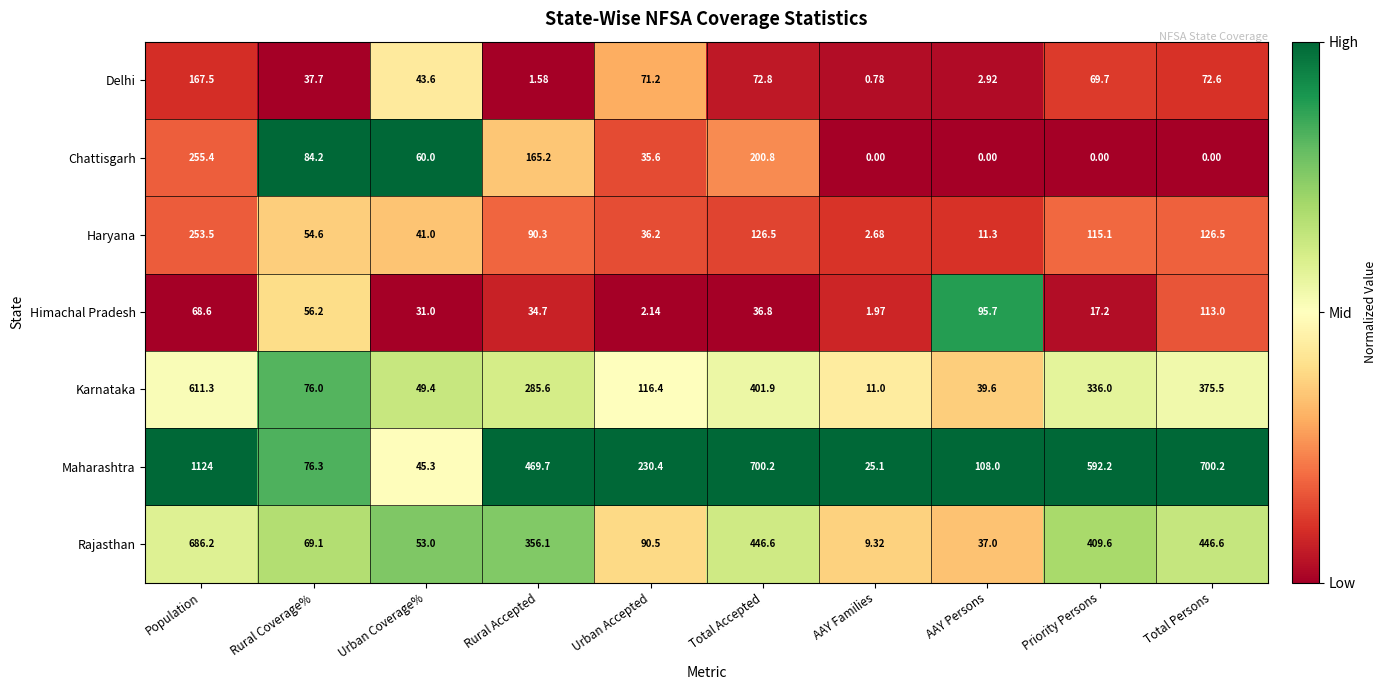

How many series are shown in this chart?

7